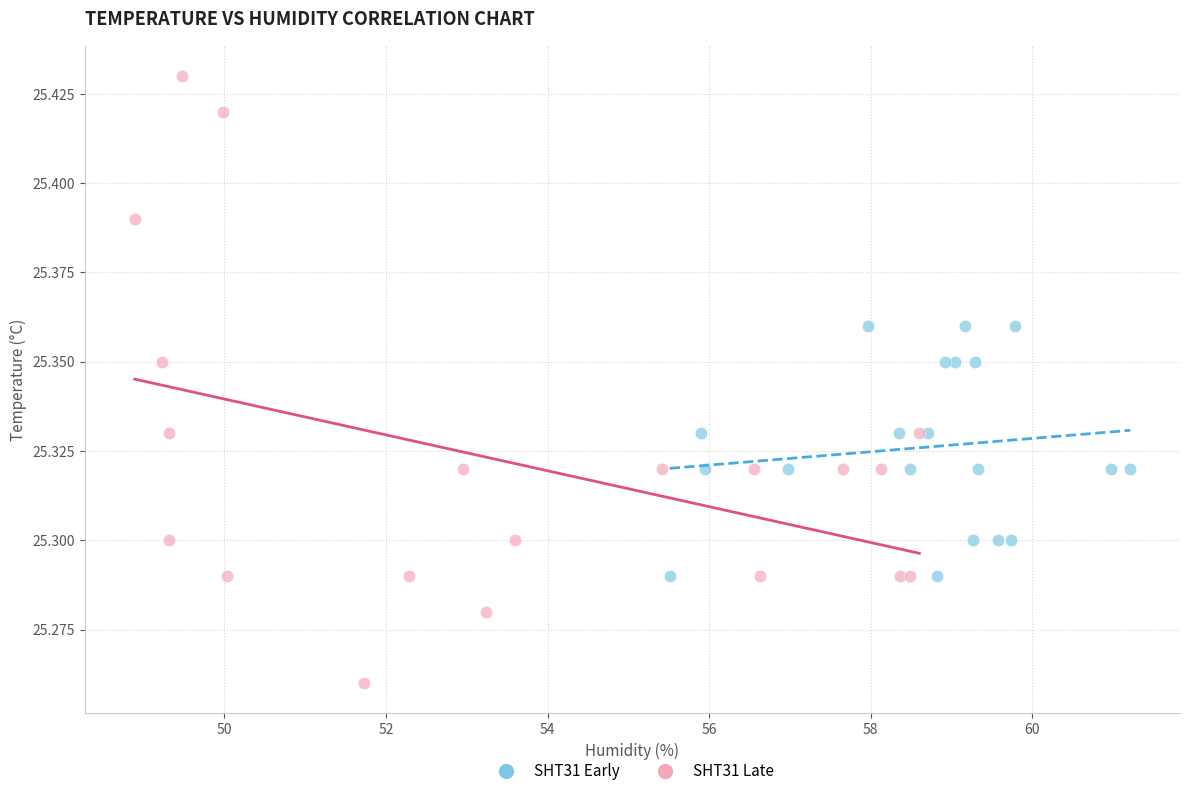

Which series contains the lowest Y value?

SHT31 Late